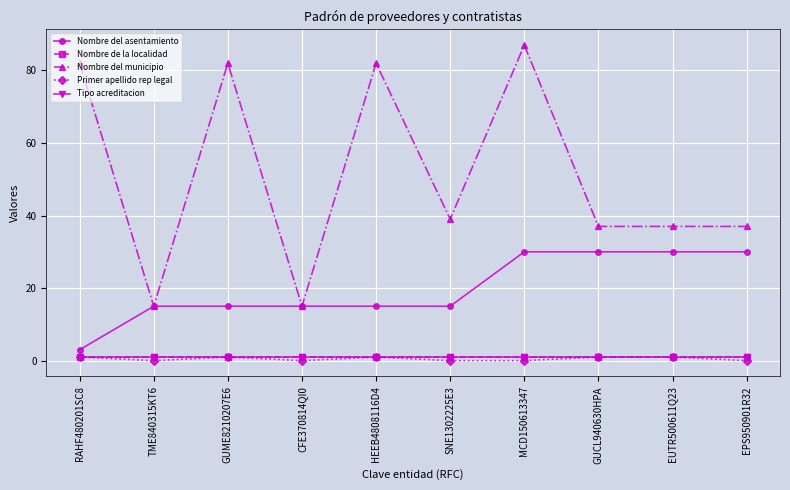

Does the chart have visible grid lines?

Yes